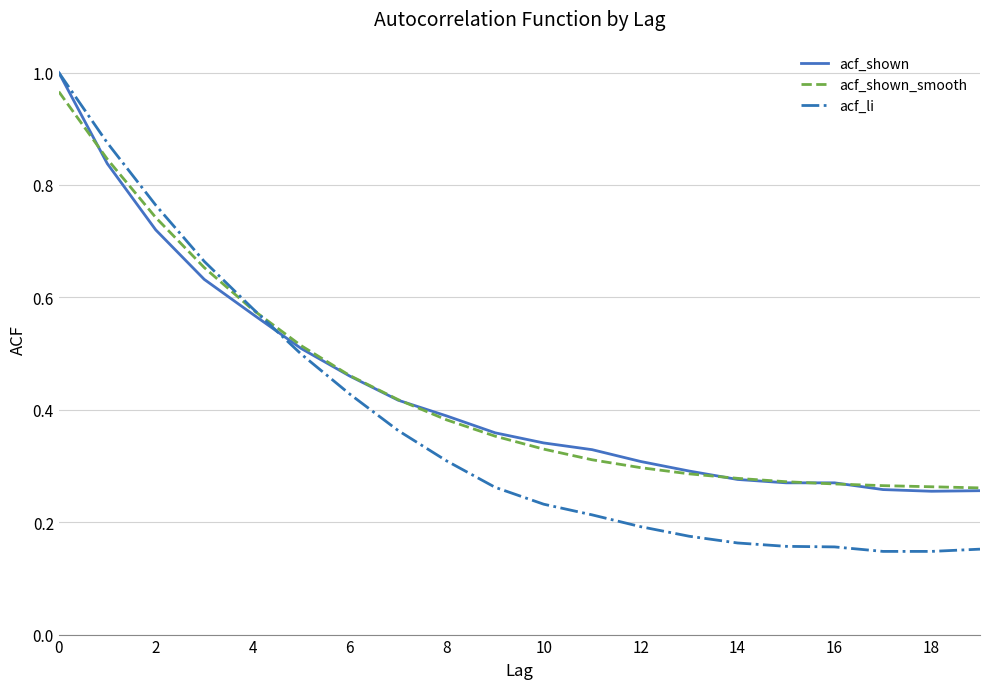

Which series has the widest spread of values?

acf_li